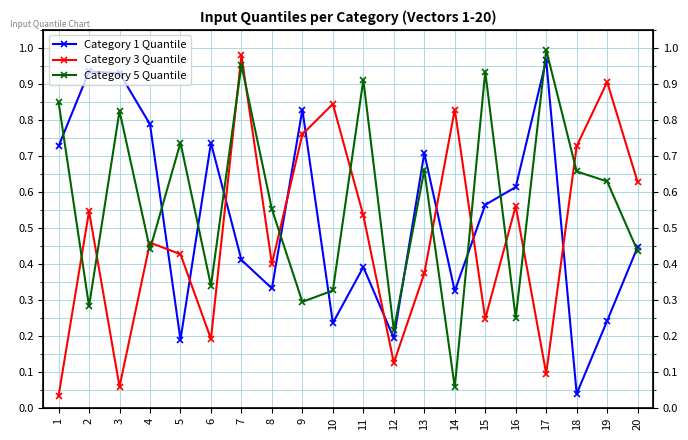

Which series changed the most between 3 and 18?

Category 1 Quantile